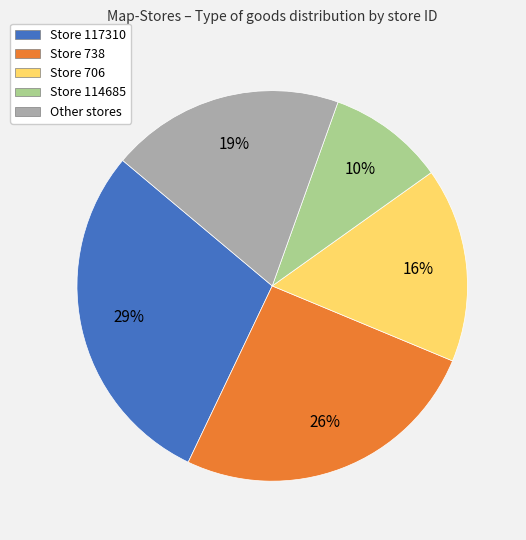

Which has a higher value, Store 738 or Store 117310?

Store 117310